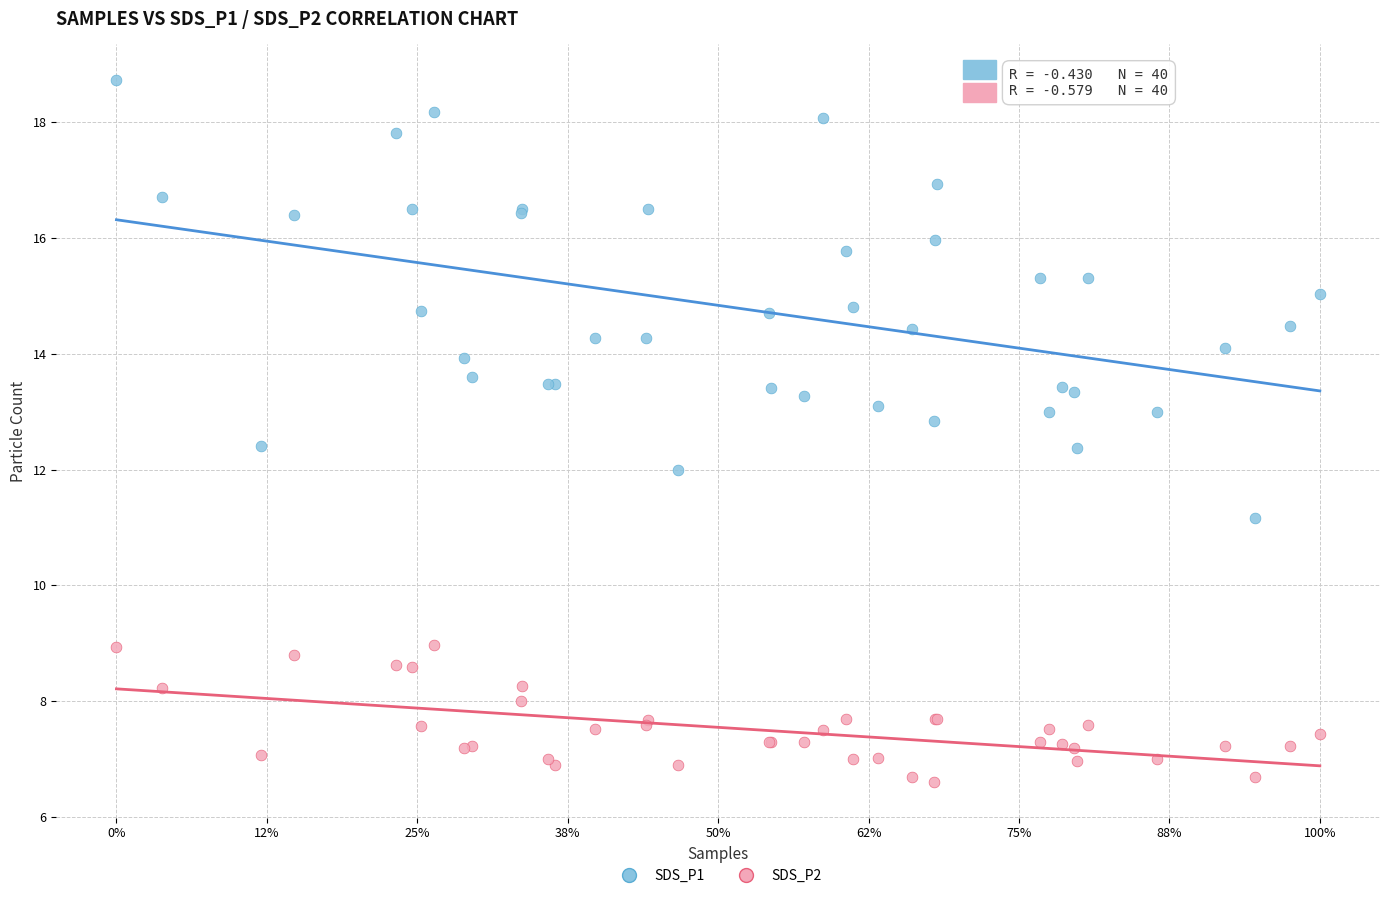

Which series has the widest spread of Y values?

SDS_P1